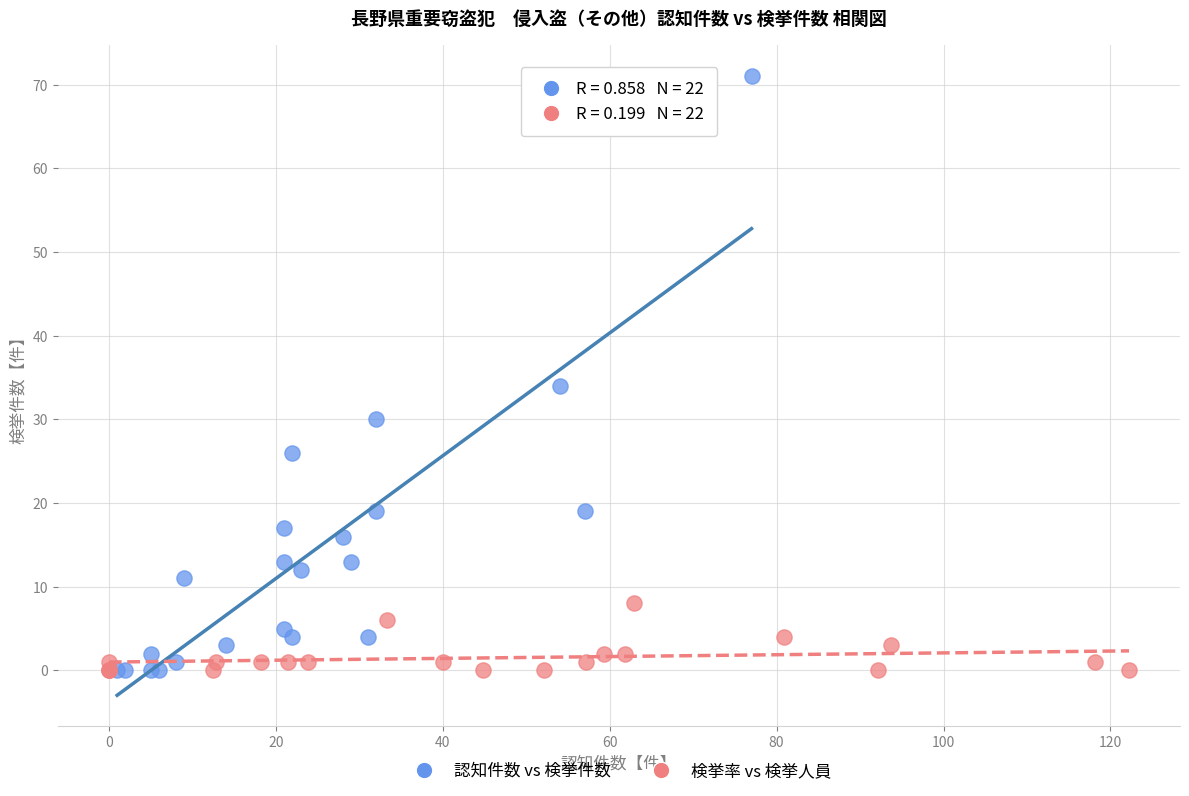

Which series reaches the maximum Y coordinate?

認知件数 vs 検挙件数